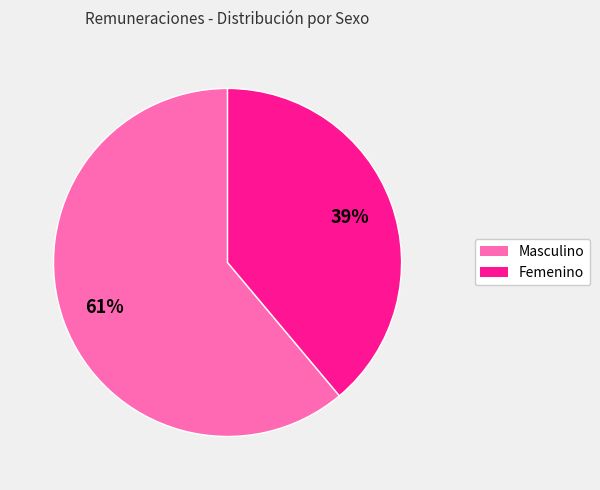

True or false: Masculino accounts for 48% of the total.

False